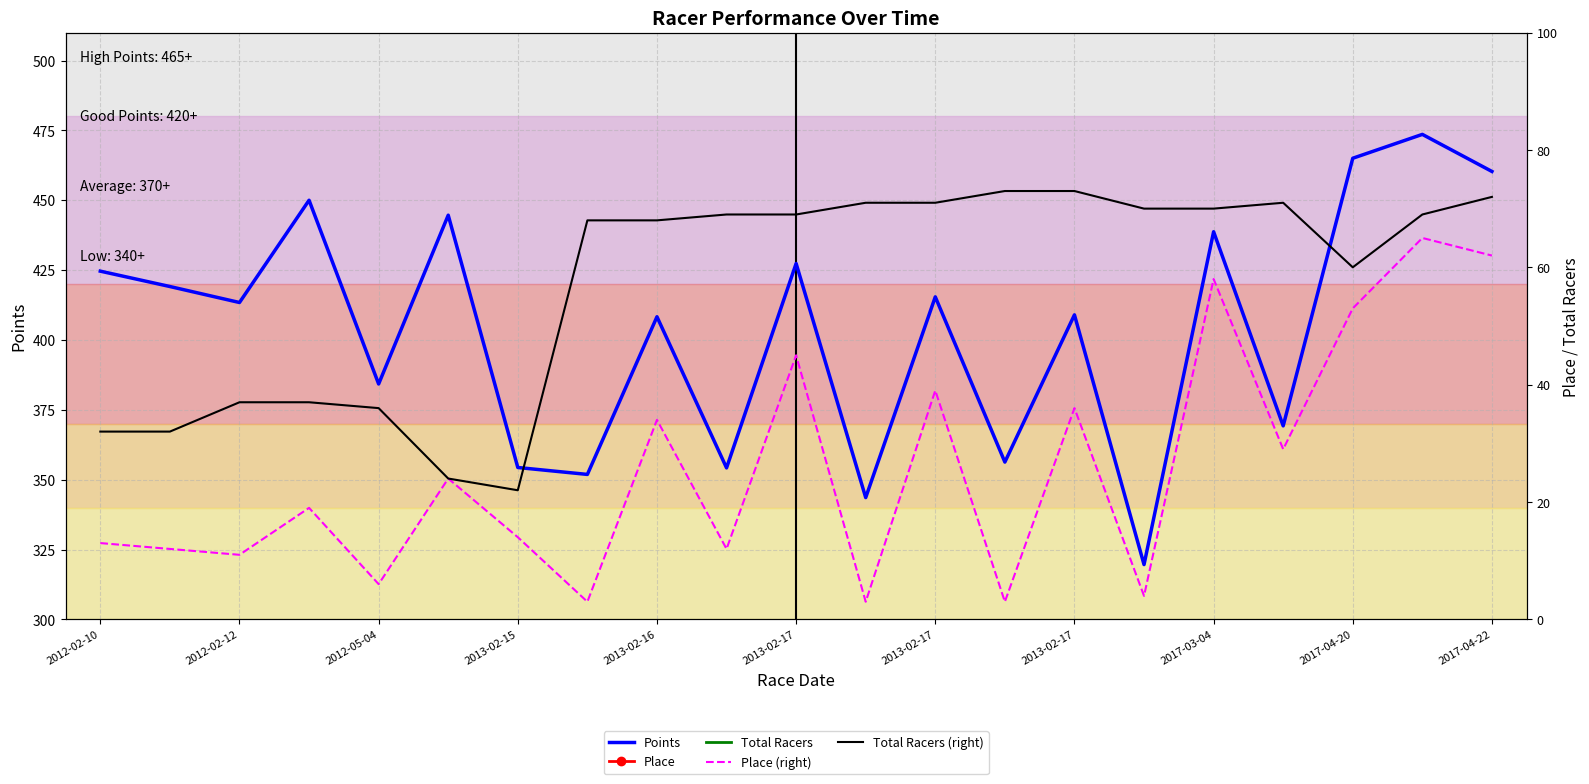

At which category does the chart reach its peak across all series?

19